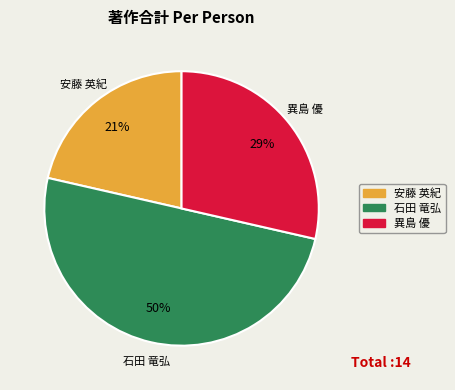

Between 安藤 英紀 and 石田 竜弘, which is larger?

石田 竜弘